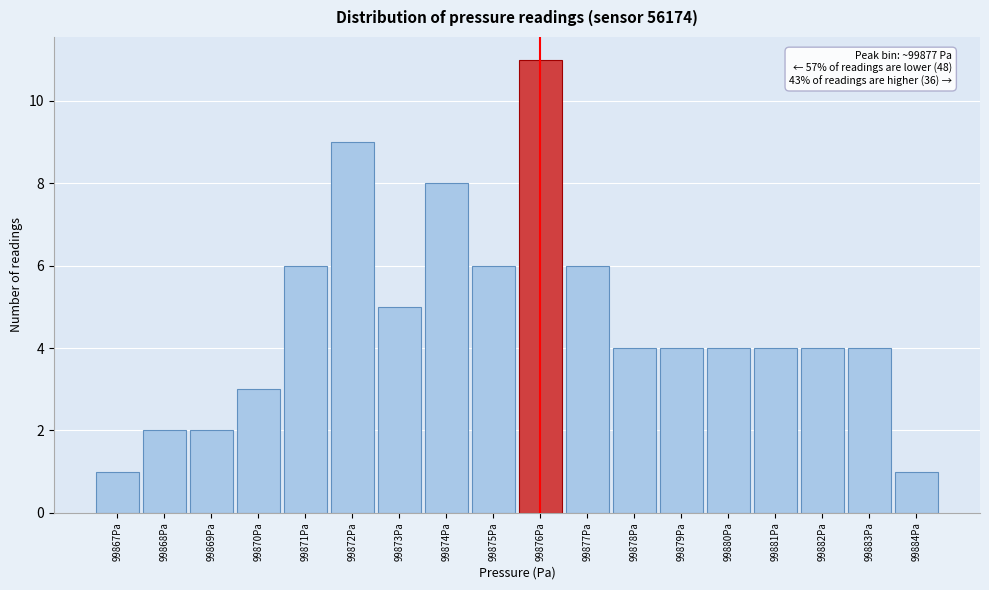

Reading left to right, what are all the values shown in this chart?

99867Pa=1	99868Pa=2	99869Pa=2	99870Pa=3	99871Pa=6	99872Pa=9	99873Pa=5	99874Pa=8	99875Pa=6	99876Pa=11	99877Pa=6	99878Pa=4	99879Pa=4	99880Pa=4	99881Pa=4	99882Pa=4	99883Pa=4	99884Pa=1